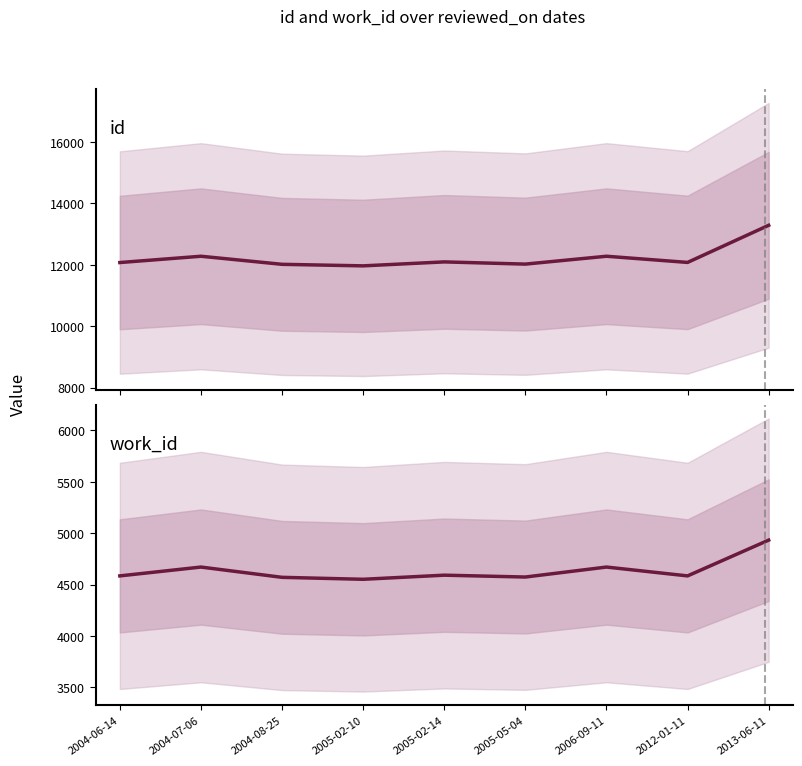

Is this an area chart (filled region under the line)?

No